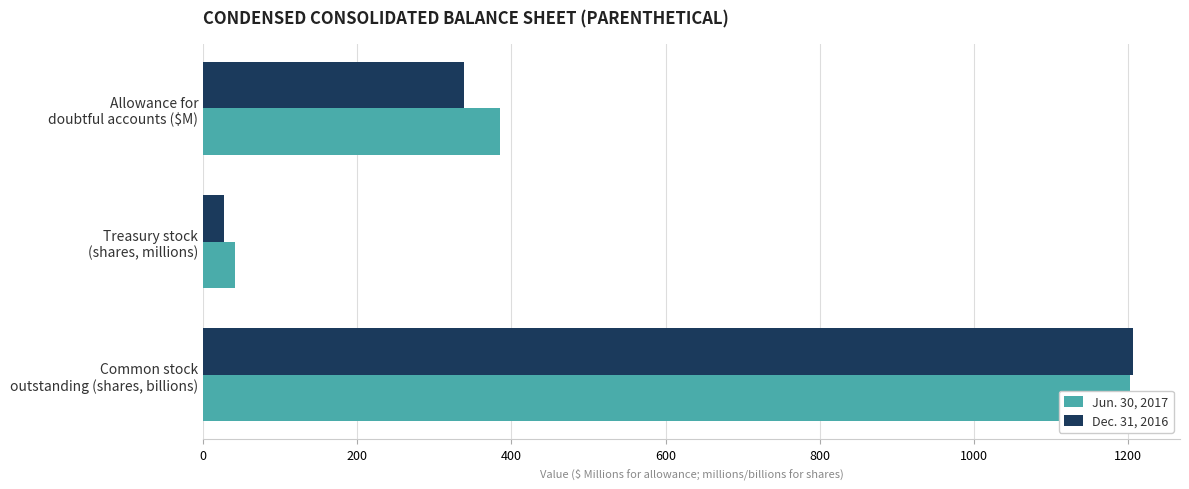

Is it true that Dec. 31, 2016 equals 27 at Treasury stock (shares, millions)?

True